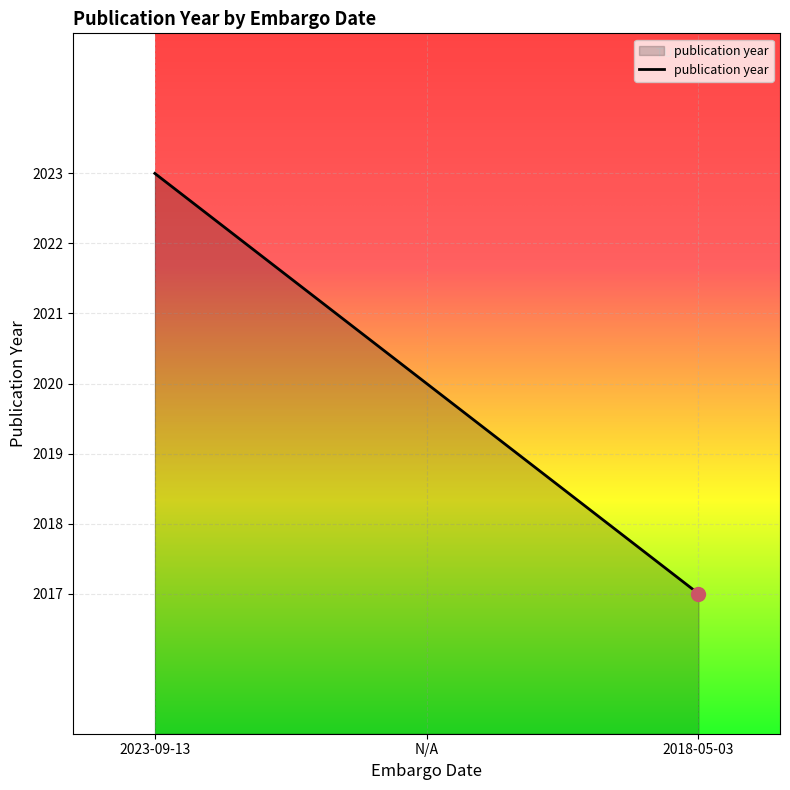

What is the difference between the values at 2023-09-13 and 2018-05-03?

6